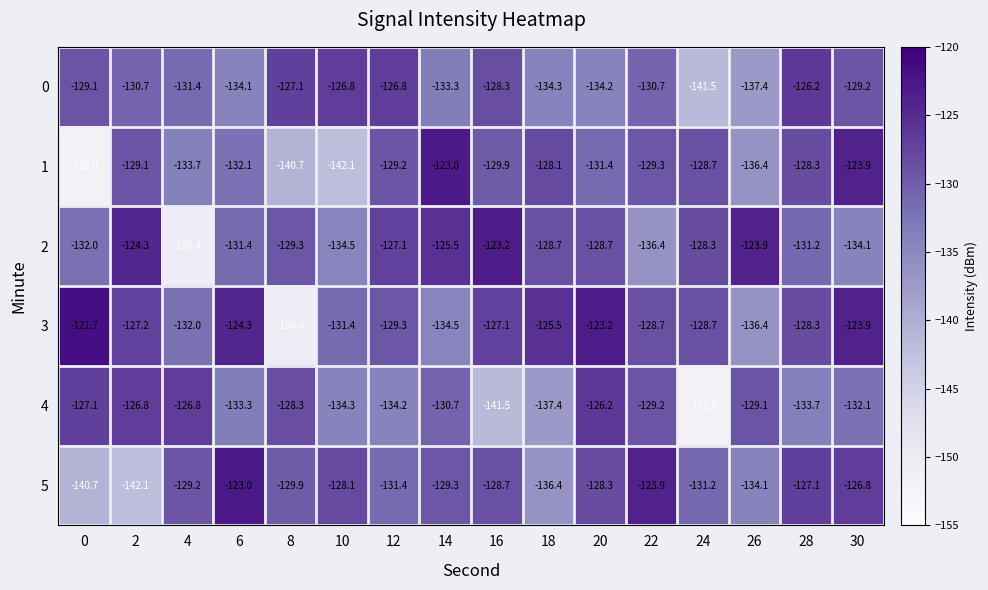

Which series changed the most between 8 and 30?

3